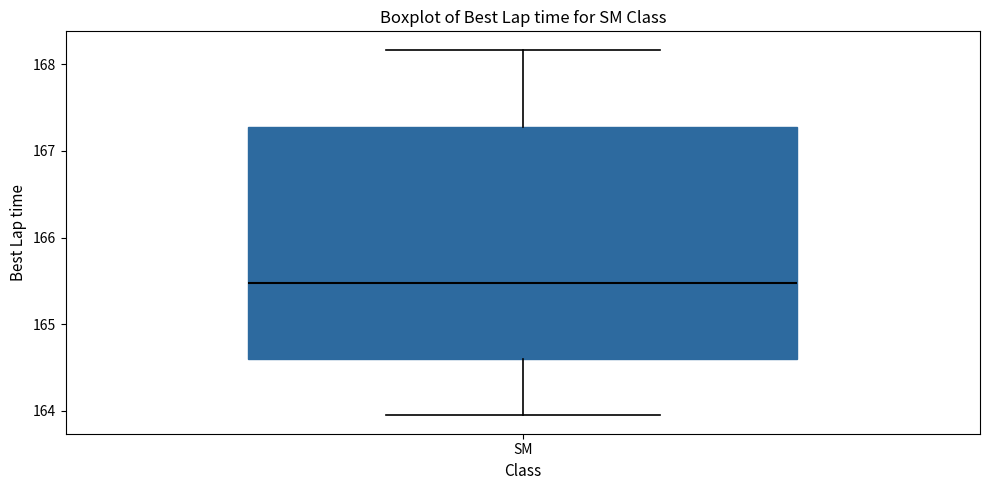

Transcribe this box plot: give where the median line is, the range the box spans, and where the two whiskers end, as read against the y-axis. The values are not printed on the chart, so give them approximately, as read against the axis.

median 165.5, box 164.6 to 167.3, whiskers 163.9 to 168.2